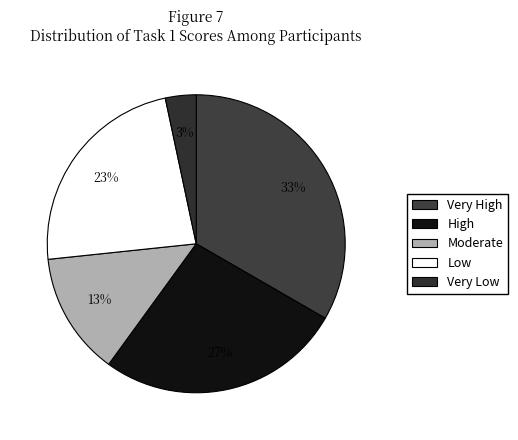

To the nearest percent, what is the average slice percentage?

20%